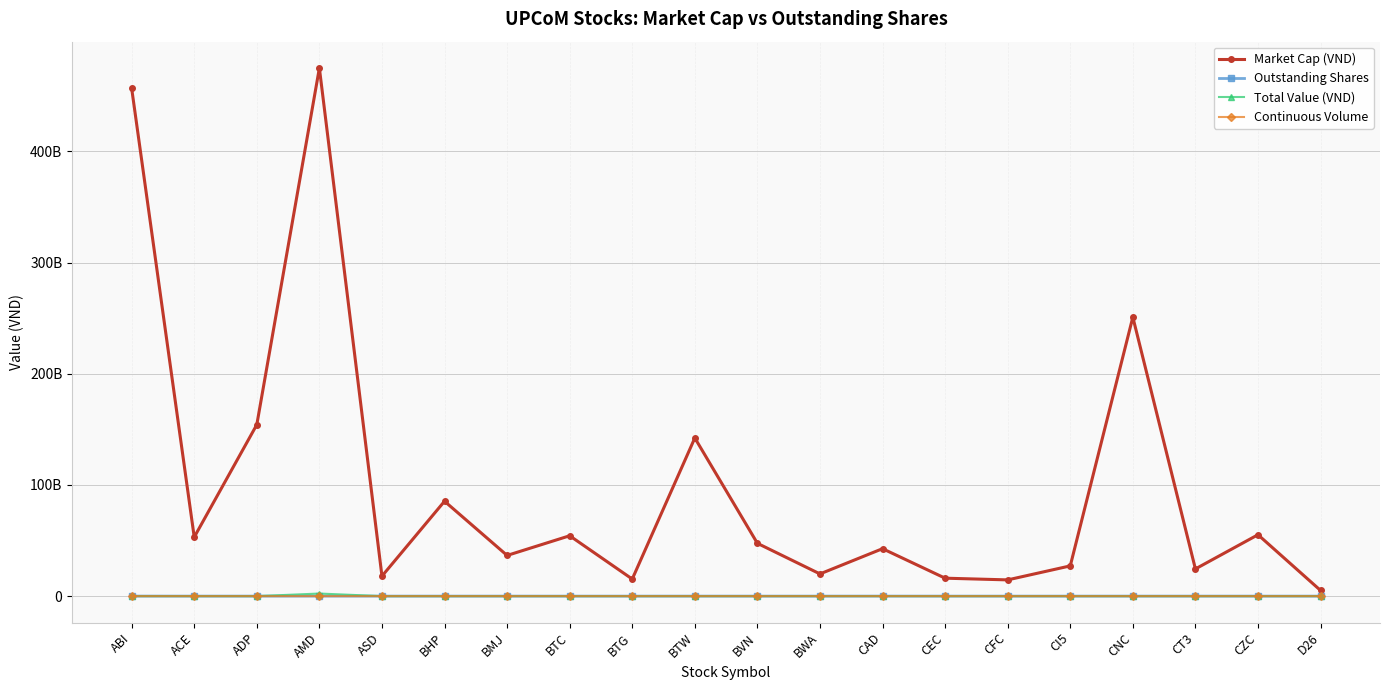

The value of Market Cap (VND) at AMD is 729353750981. True or false?

False